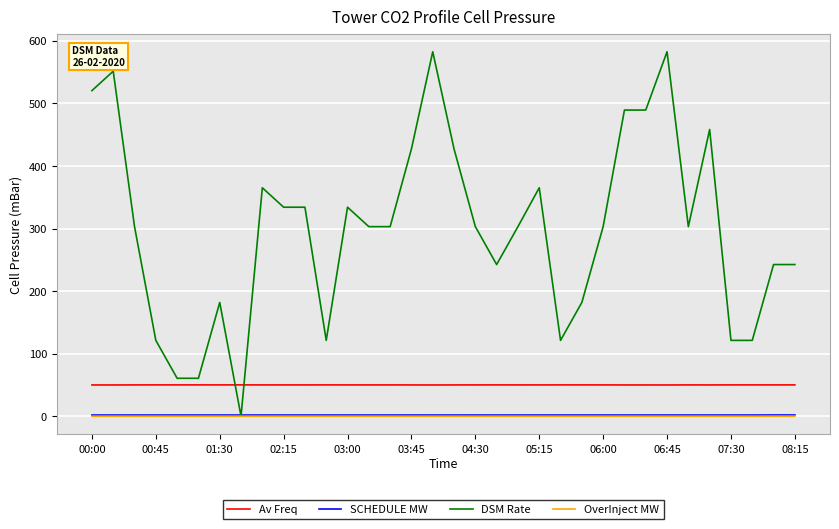

True or false: Av Freq and SCHEDULE MW cross at least once.

False